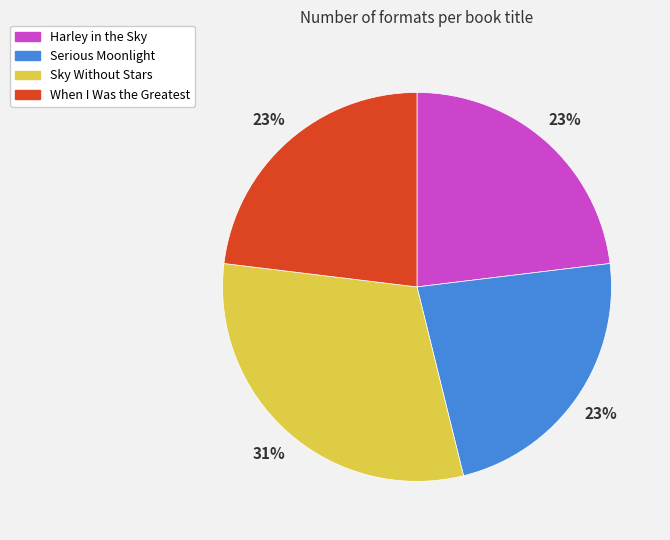

To the nearest percent, what portion does Serious Moonlight represent?

23%